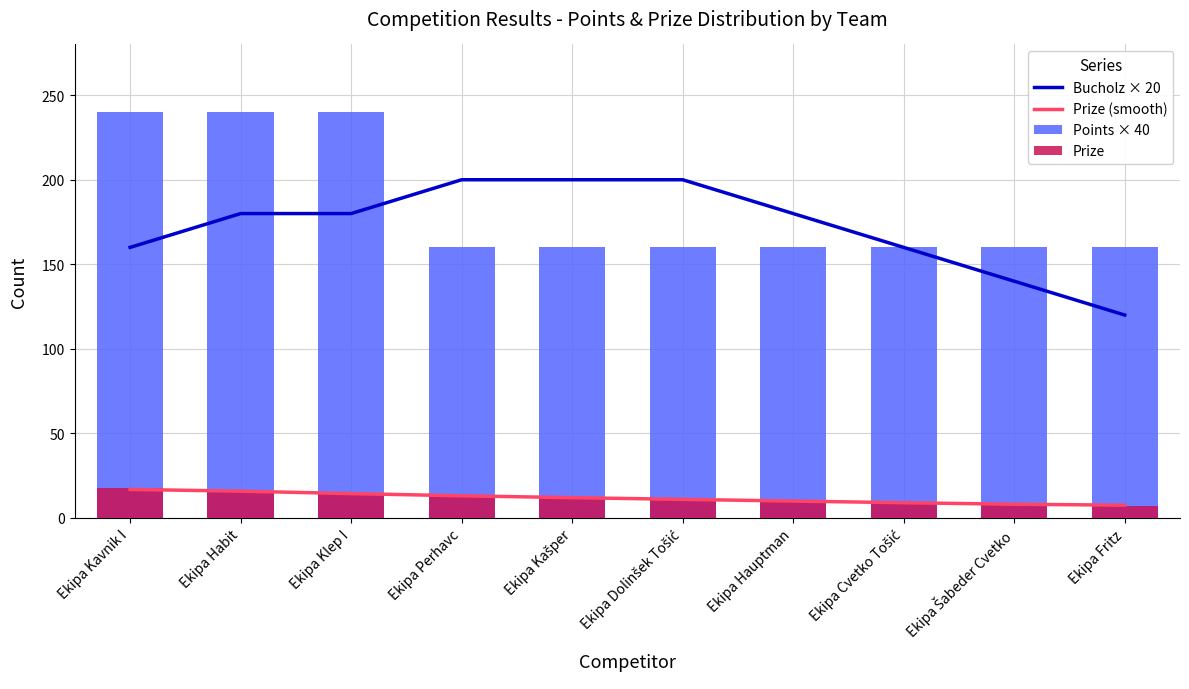

Reading left to right, transcribe all the data shown in this chart.

Bucholz × 20: 160.0	180.0	180.0	200.0	200.0	200.0	180.0	160.0	140.0	120.0
Prize (smooth): 16.9	15.8	14.4	13.1	12.0	11.0	10.0	9.0	8.1	7.6
Points × 40: 240.0	240.0	240.0	160.0	160.0	160.0	160.0	160.0	160.0	160.0
Prize: 18.0	16.0	14.0	13.0	12.0	11.0	10.0	9.0	8.0	7.0